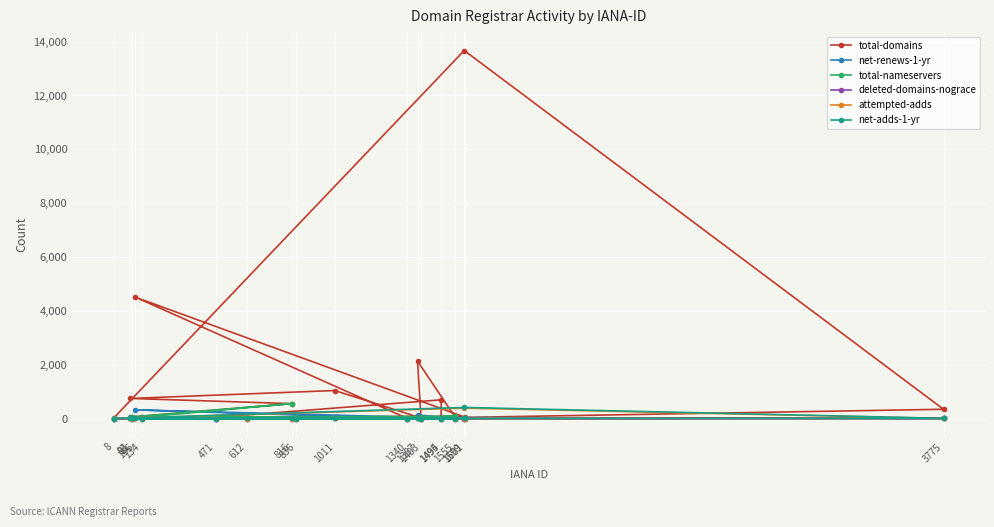

What is the difference between the second highest and minimum values in the net-renews-1-yr series?

135